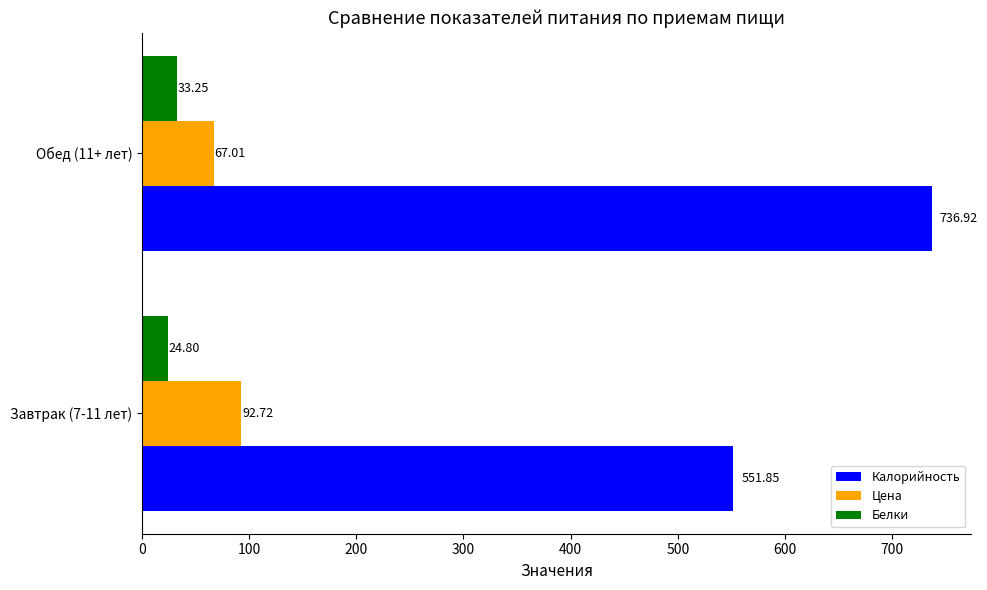

What is the average value of the Цена series?

79.9